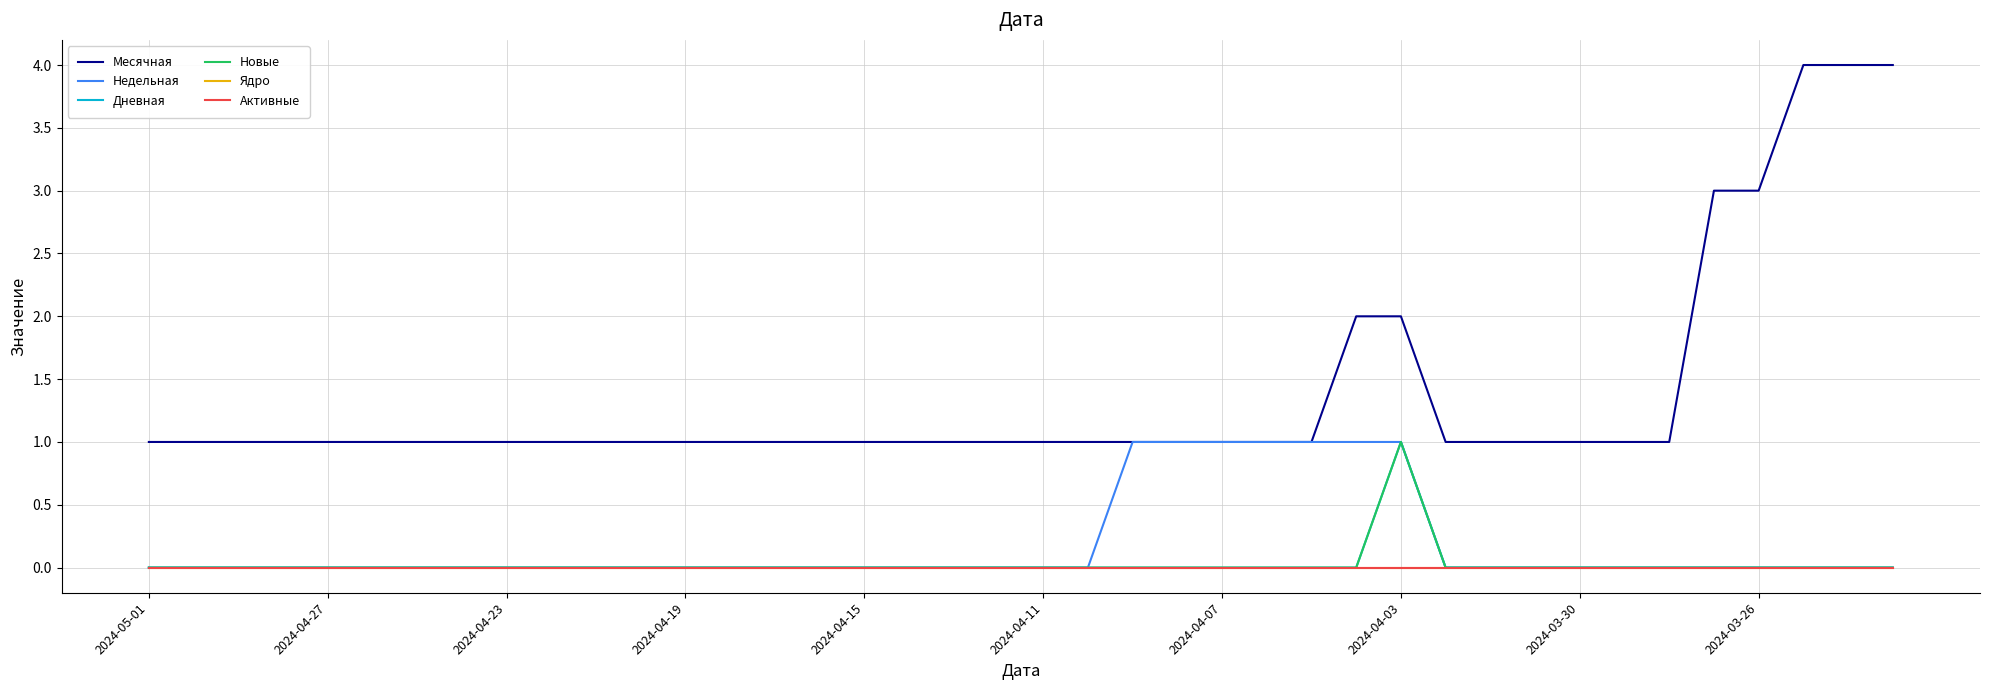

Count the Месячная values in the range 1 to 2.

35